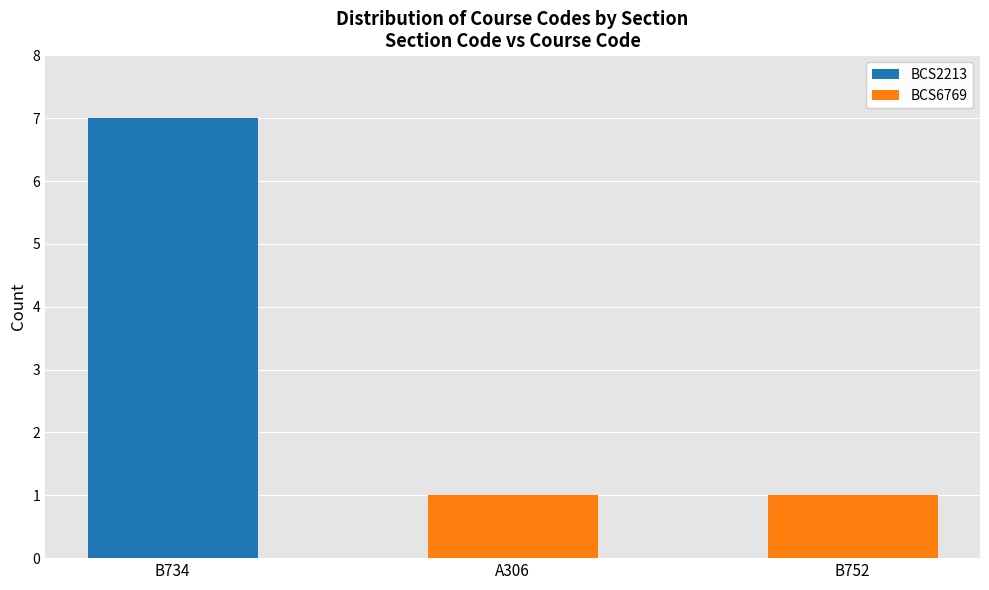

Are the bars grouped side by side (vs. stacked)?

No